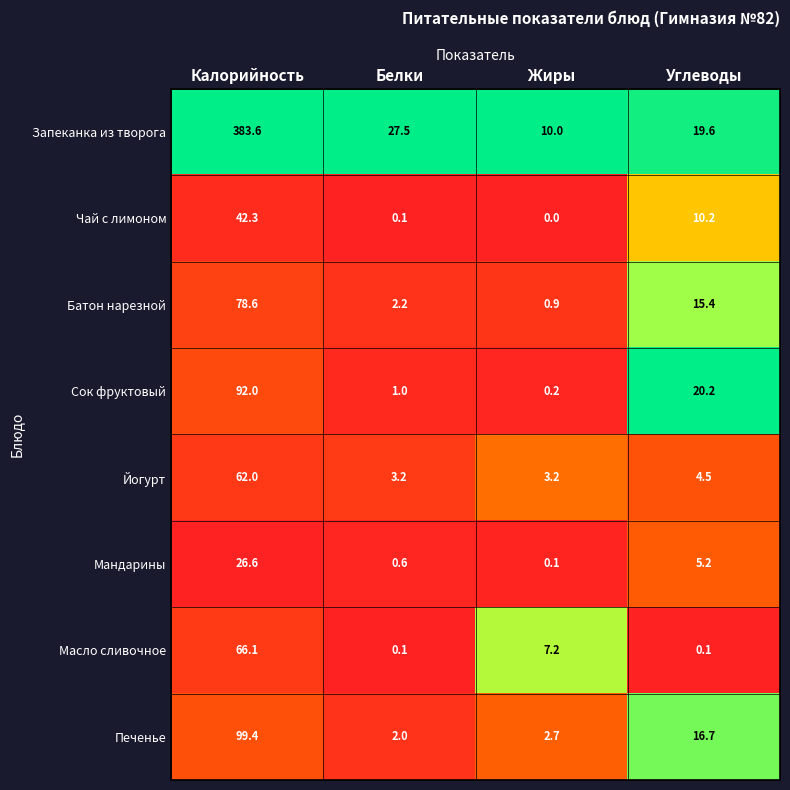

How many categories are shown in the chart?

4